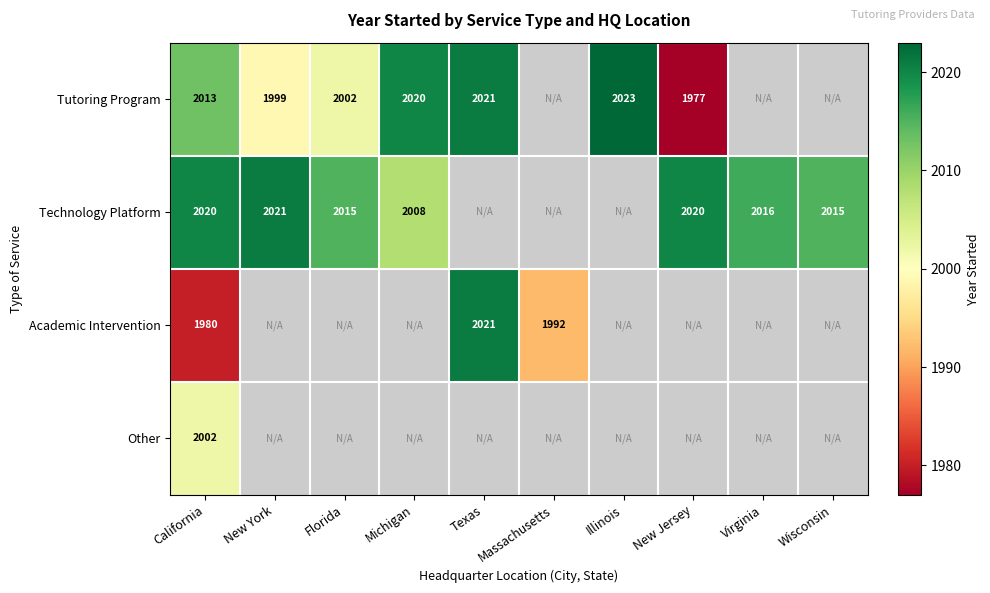

The value of Technology Platform at Virginia is 959. True or false?

False